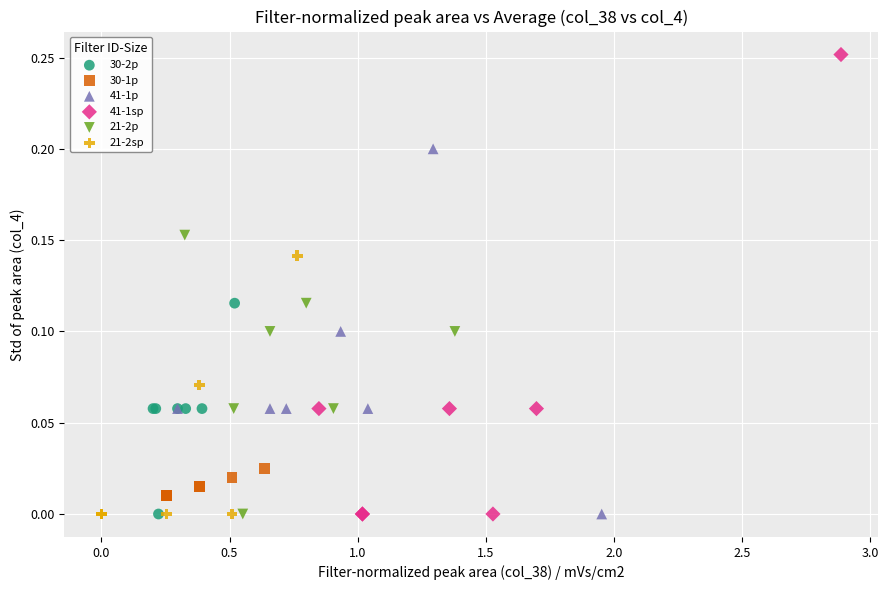

Which series has the largest Y range (max minus min)?

41-1sp